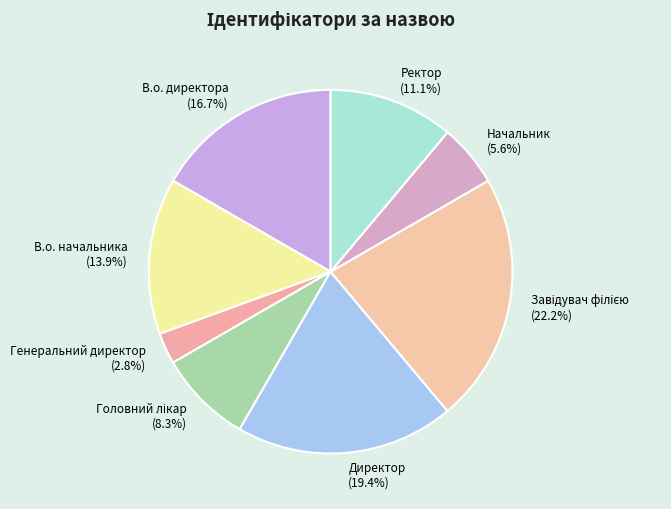

Which slice is the smallest?

Генеральний директор